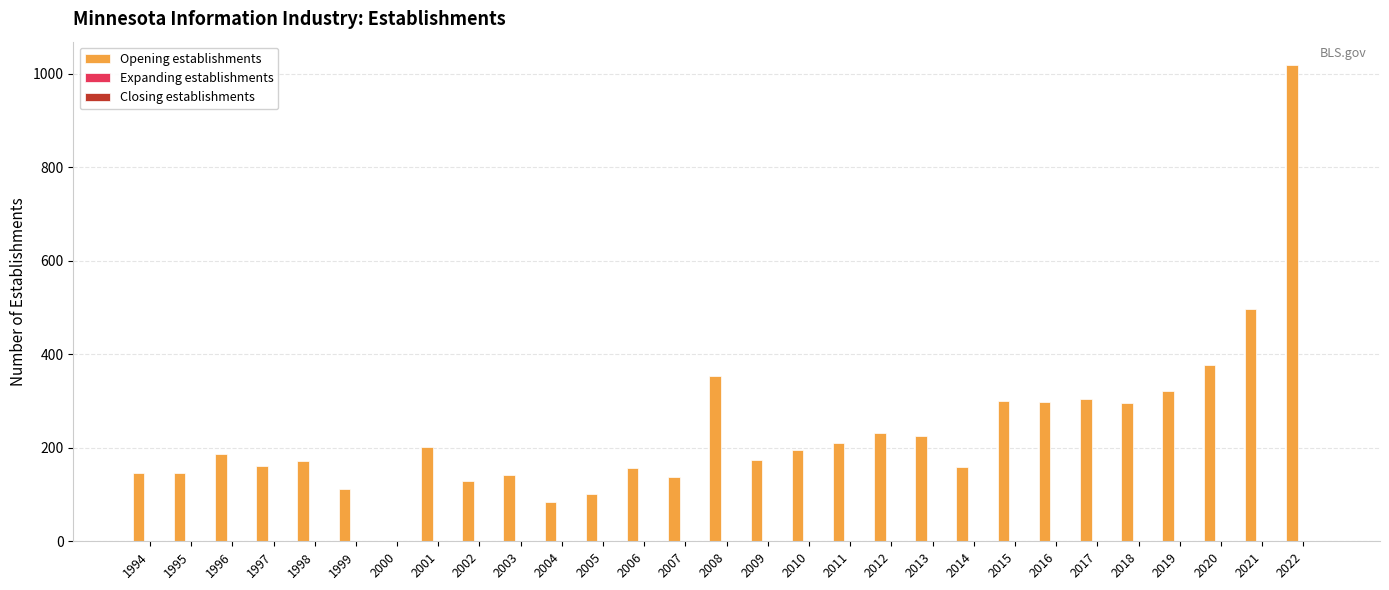

What is the greatest value displayed?

1018